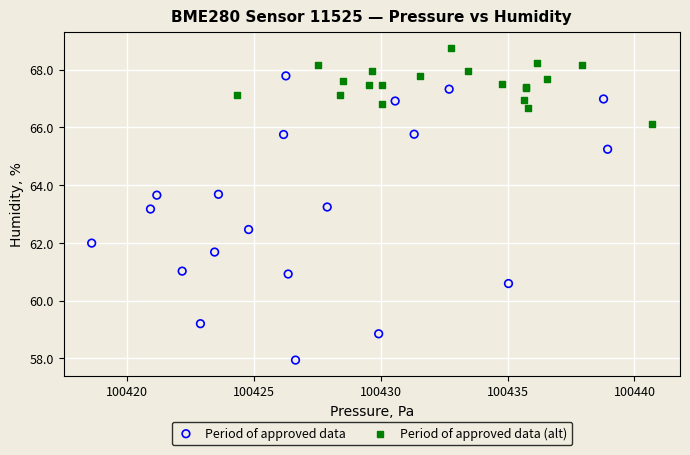

Which series contains the lowest Y value?

Period of approved data